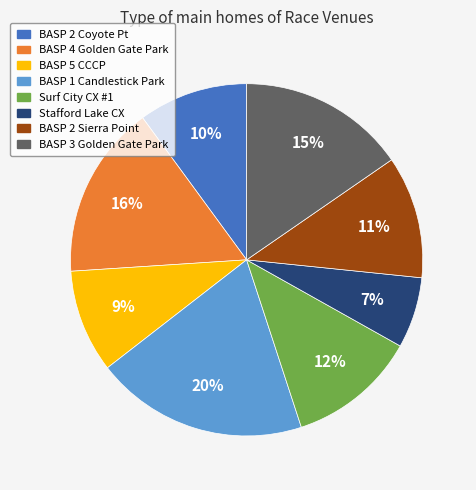

Which category has the biggest portion of the pie?

BASP 1 Candlestick Park